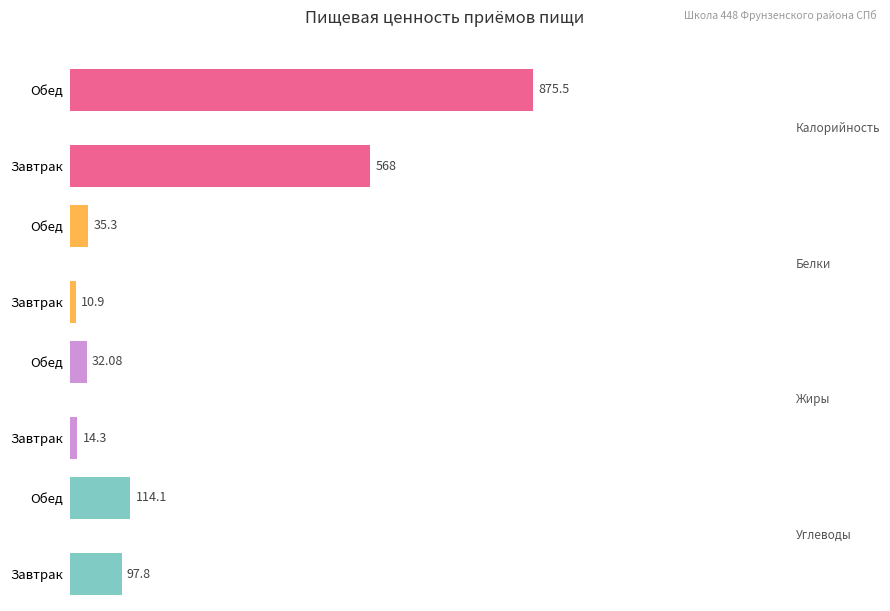

What is the average value of the Белки series?

23.1